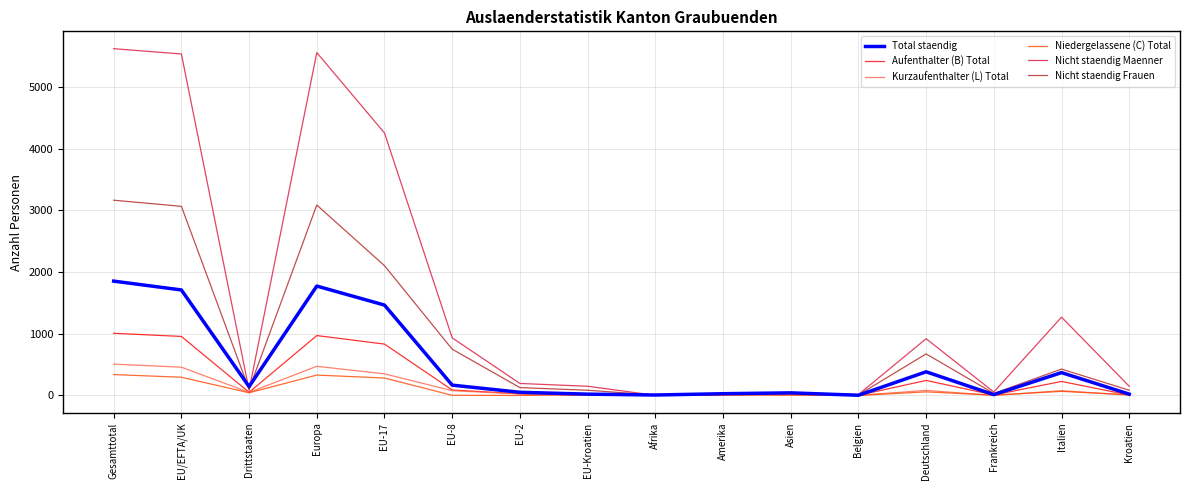

How many lines are shown in the chart?

6